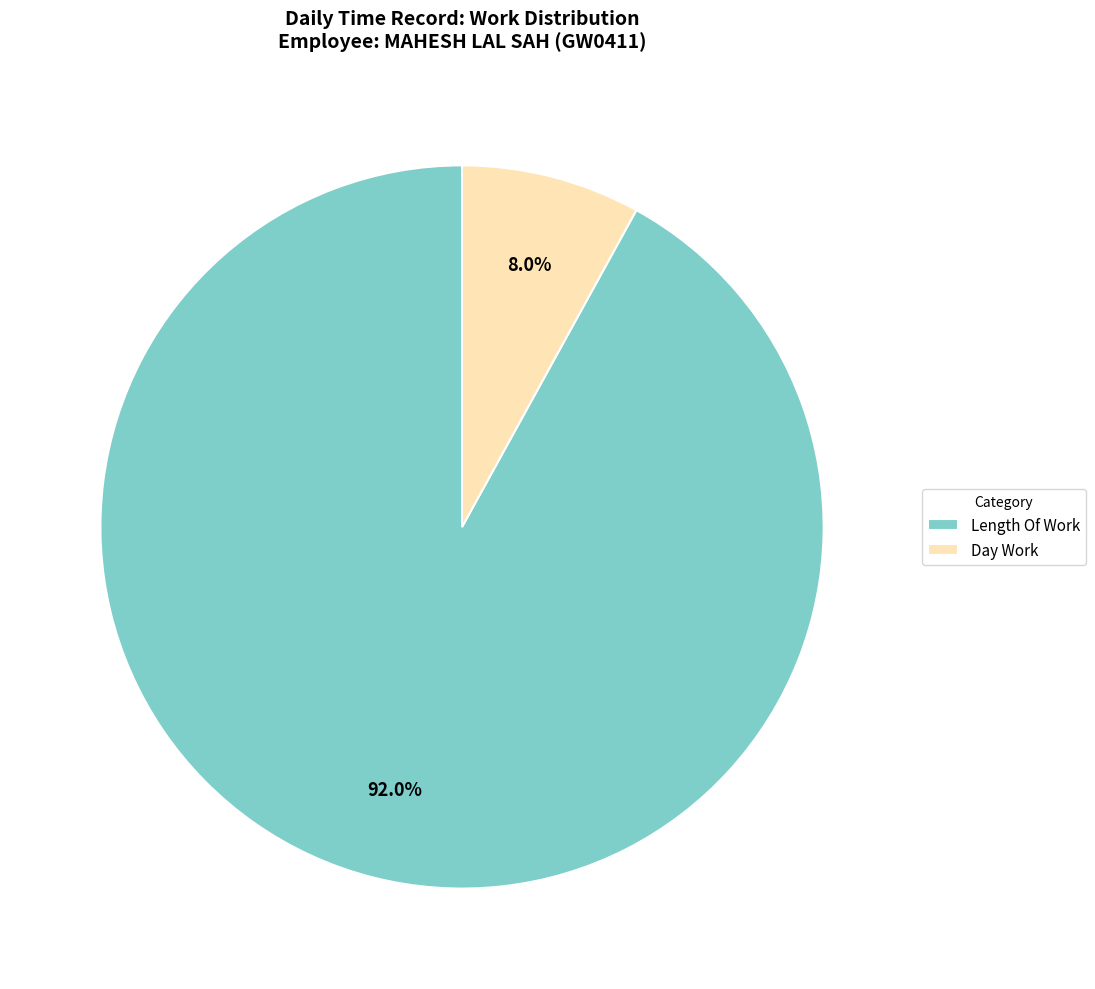

Which category has the smallest portion of the pie?

Day Work